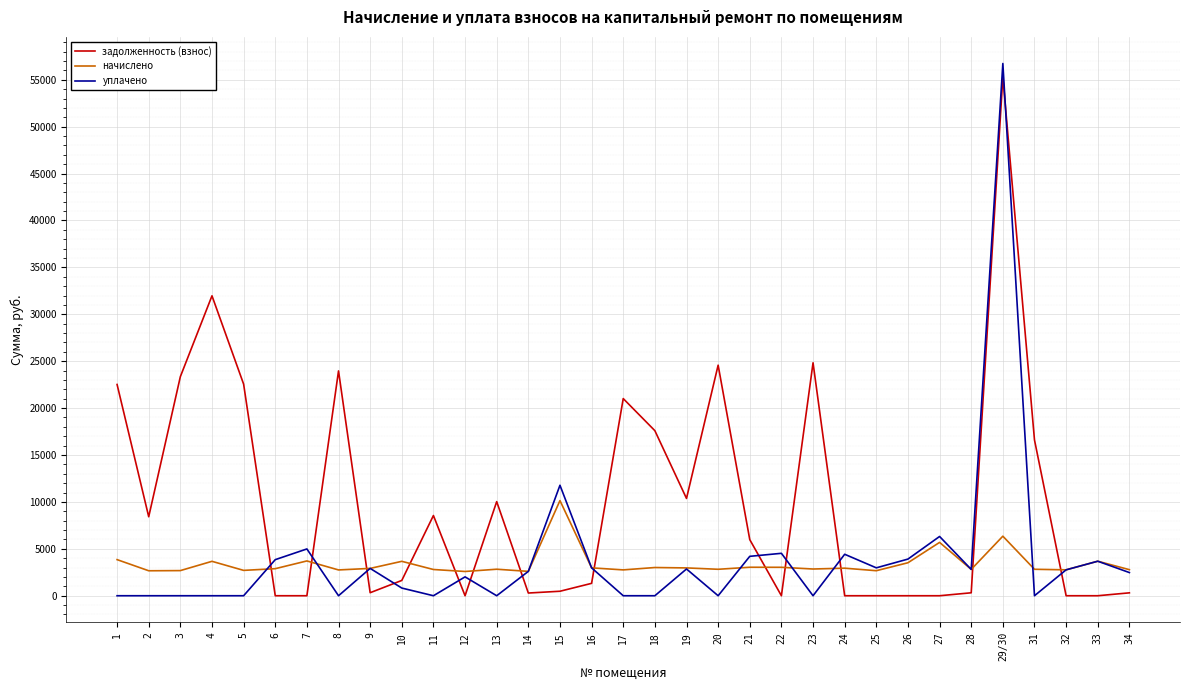

At which label does задолженность (взнос) reach its peak?

29/30